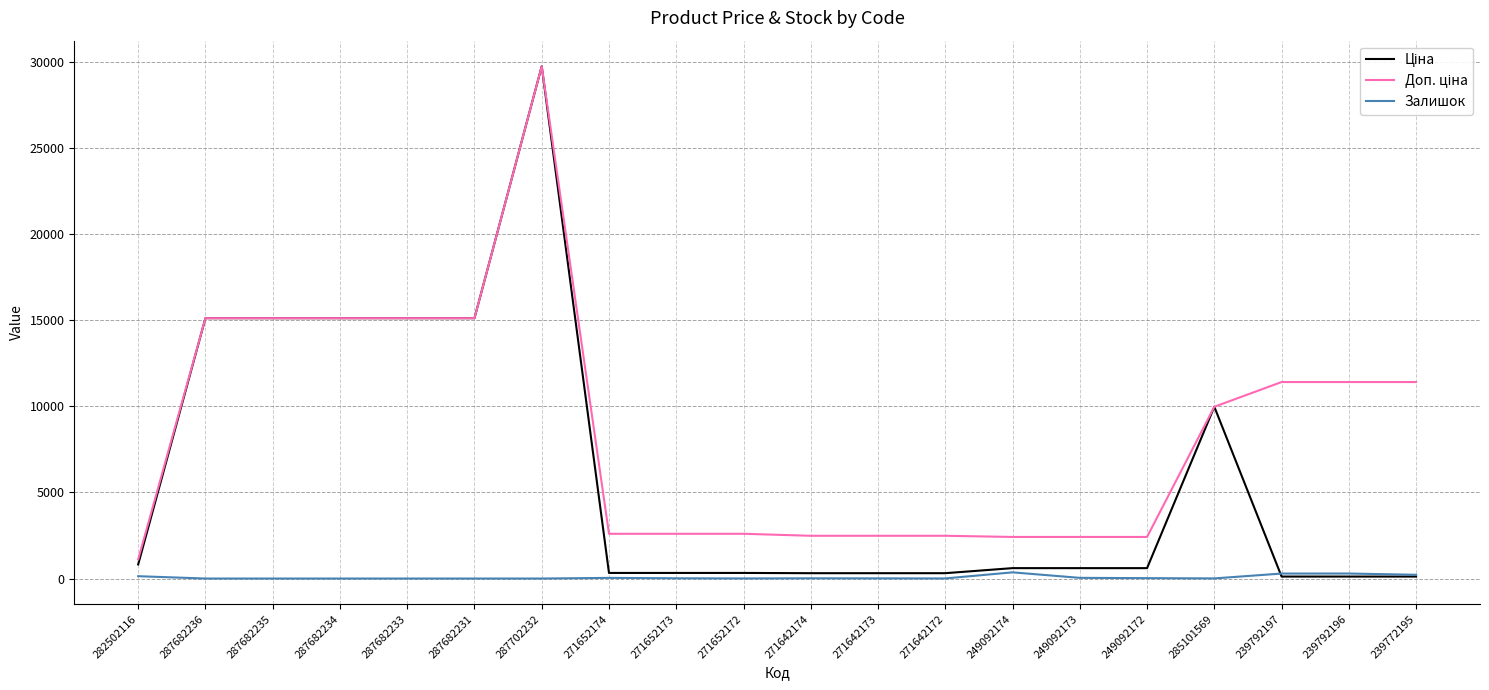

At which category is the sum across all series the highest?

287702232